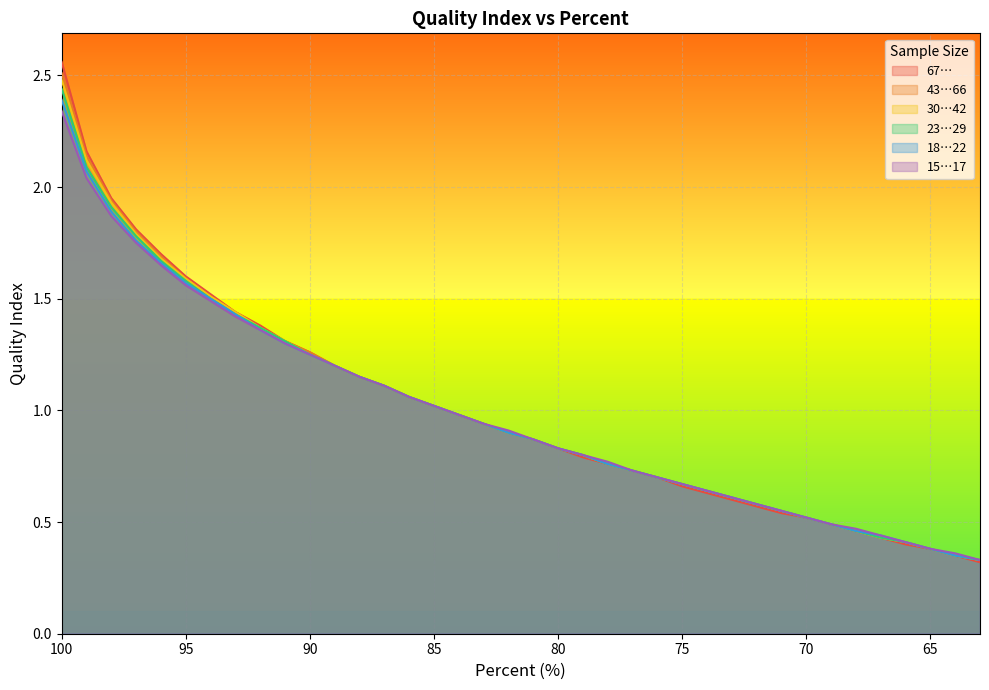

What is the value of the 18…22 point at the 23rd from the left?

0.8